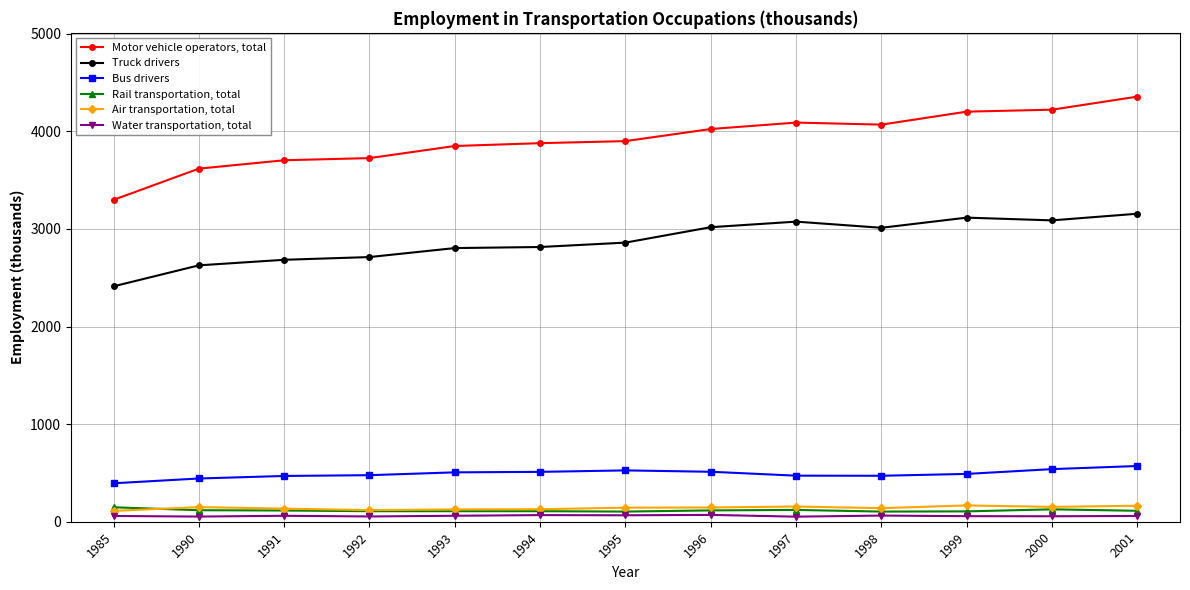

Does the chart have visible grid lines?

Yes